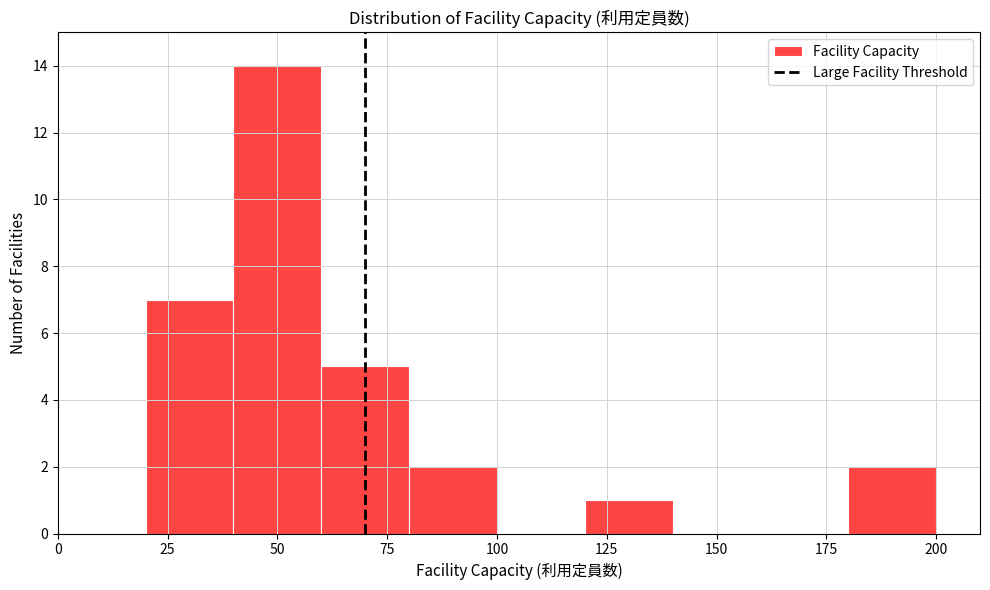

Over which range of the x-axis is the bar tallest?

40 to 60